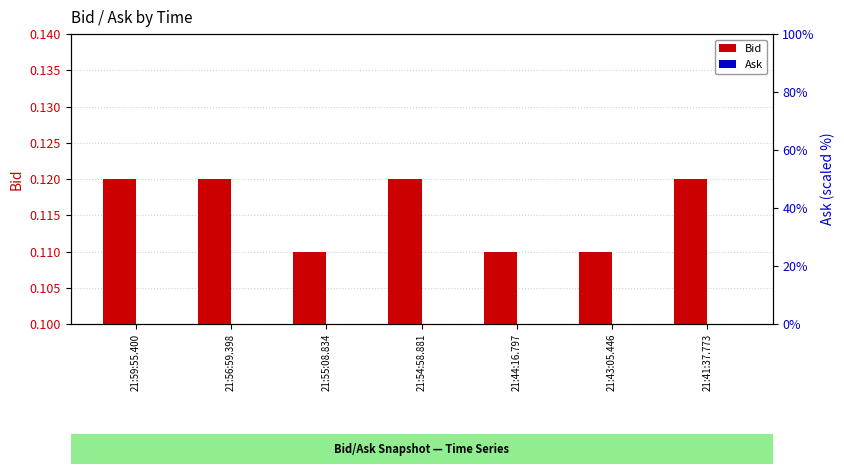

What is the label of the 3rd bar from the right?

21:44:16.797